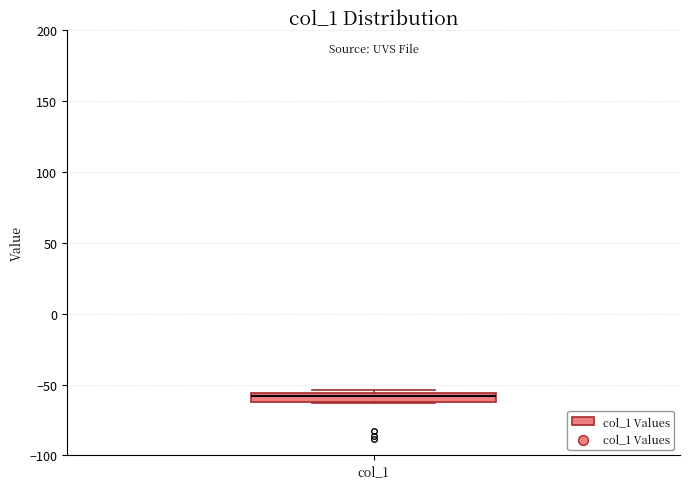

Where is the lower edge of the box for col_1 on the y-axis? The values are not printed on the chart, so give them approximately, as read against the axis.

-60